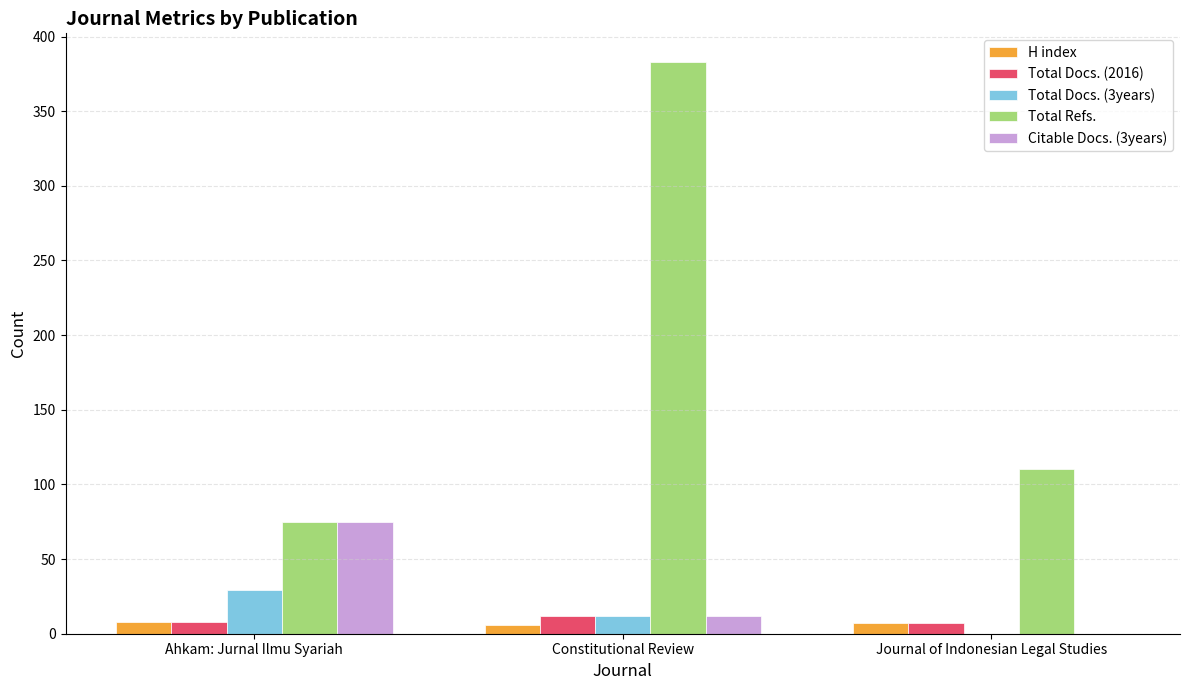

How many series are shown in this chart?

5